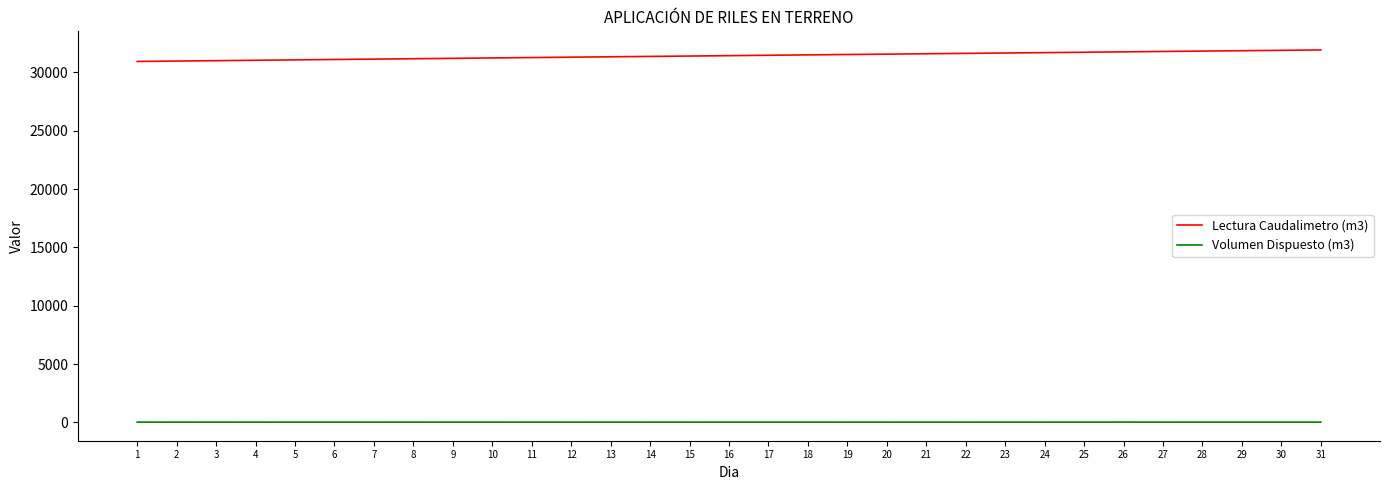

Is it true that Lectura Caudalimetro (m3) equals 49555 at 11?

False